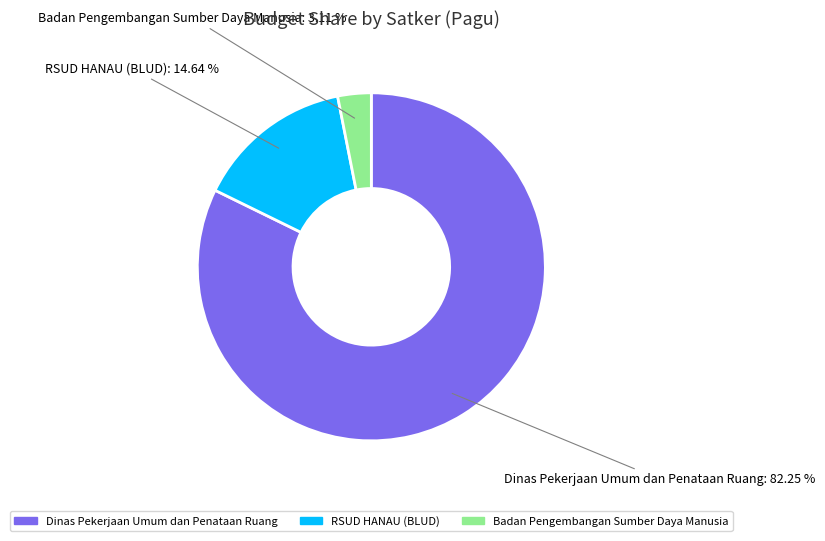

How many segments does this pie chart have?

3